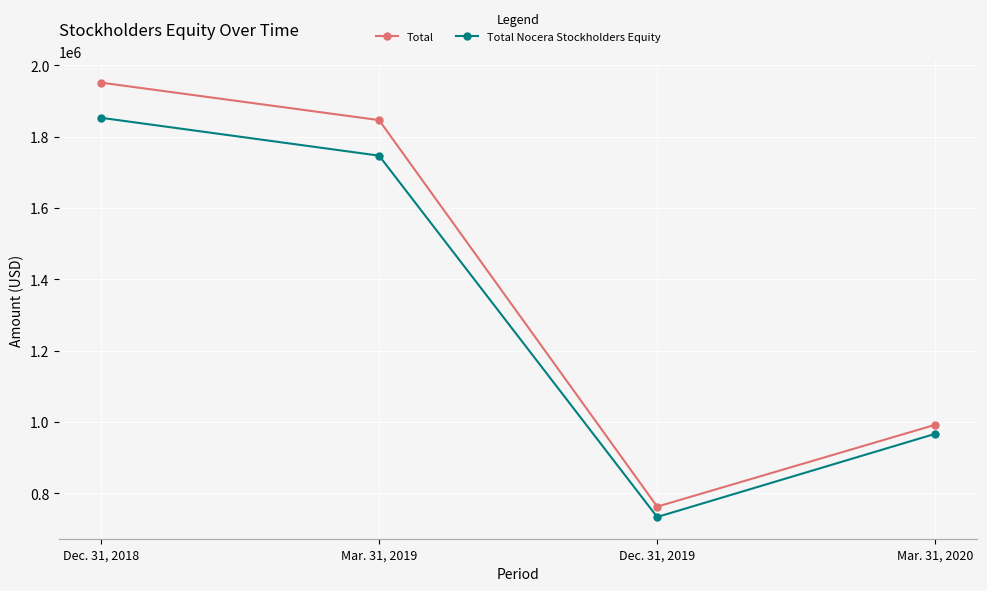

Does the chart display data point markers on the line(s)?

Yes